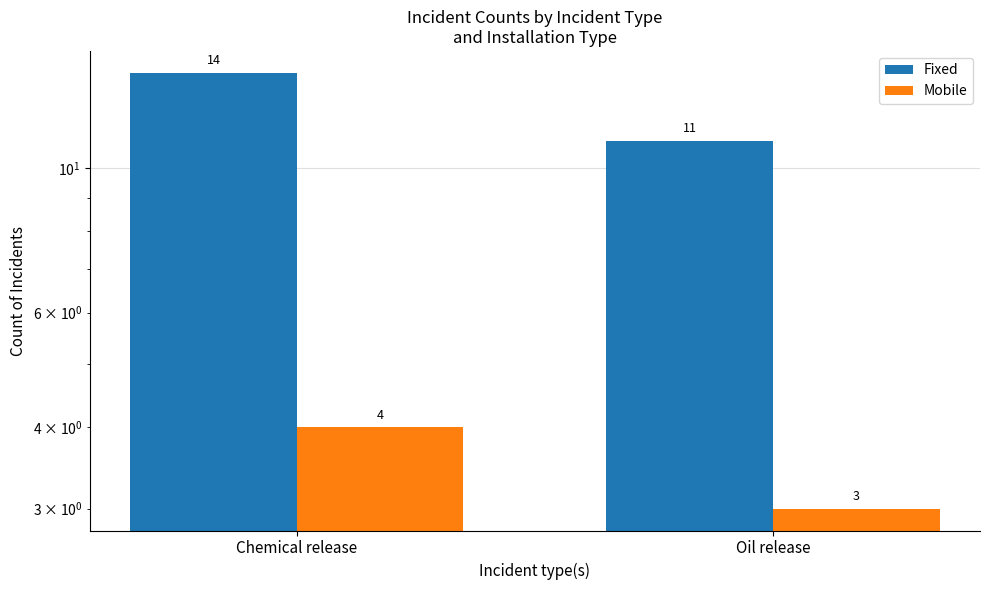

At which label is Mobile closest to 3?

Oil release